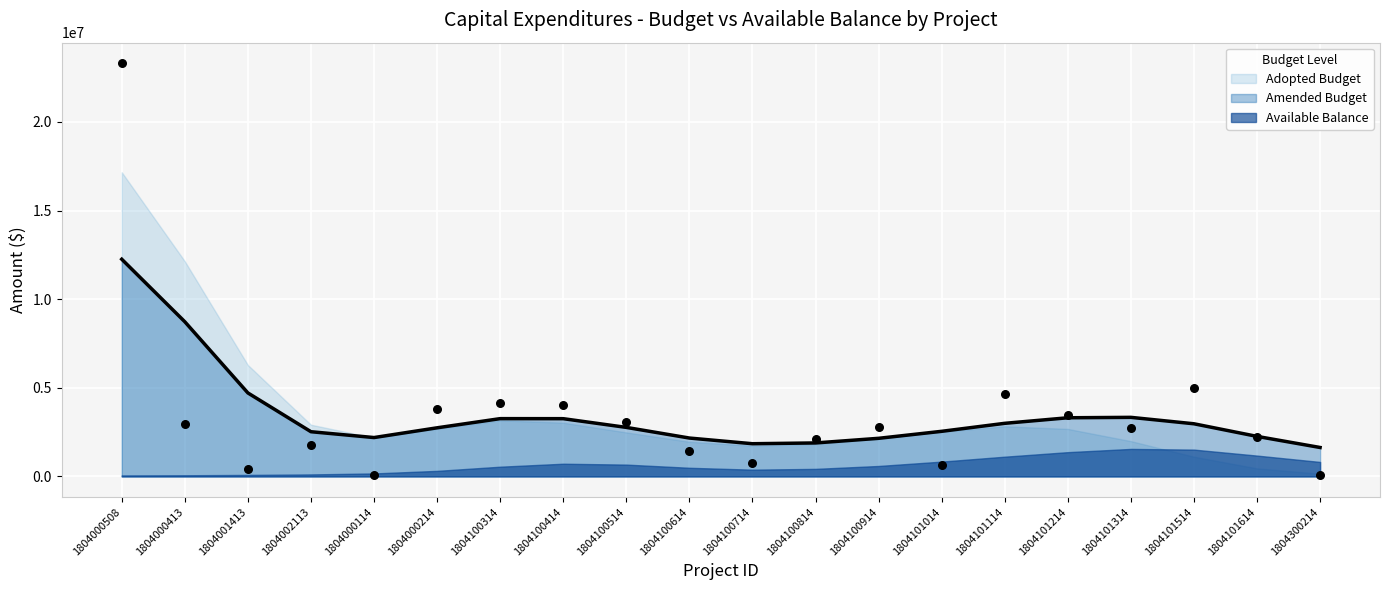

Which series has the largest total across all categories?

Adopted Budget